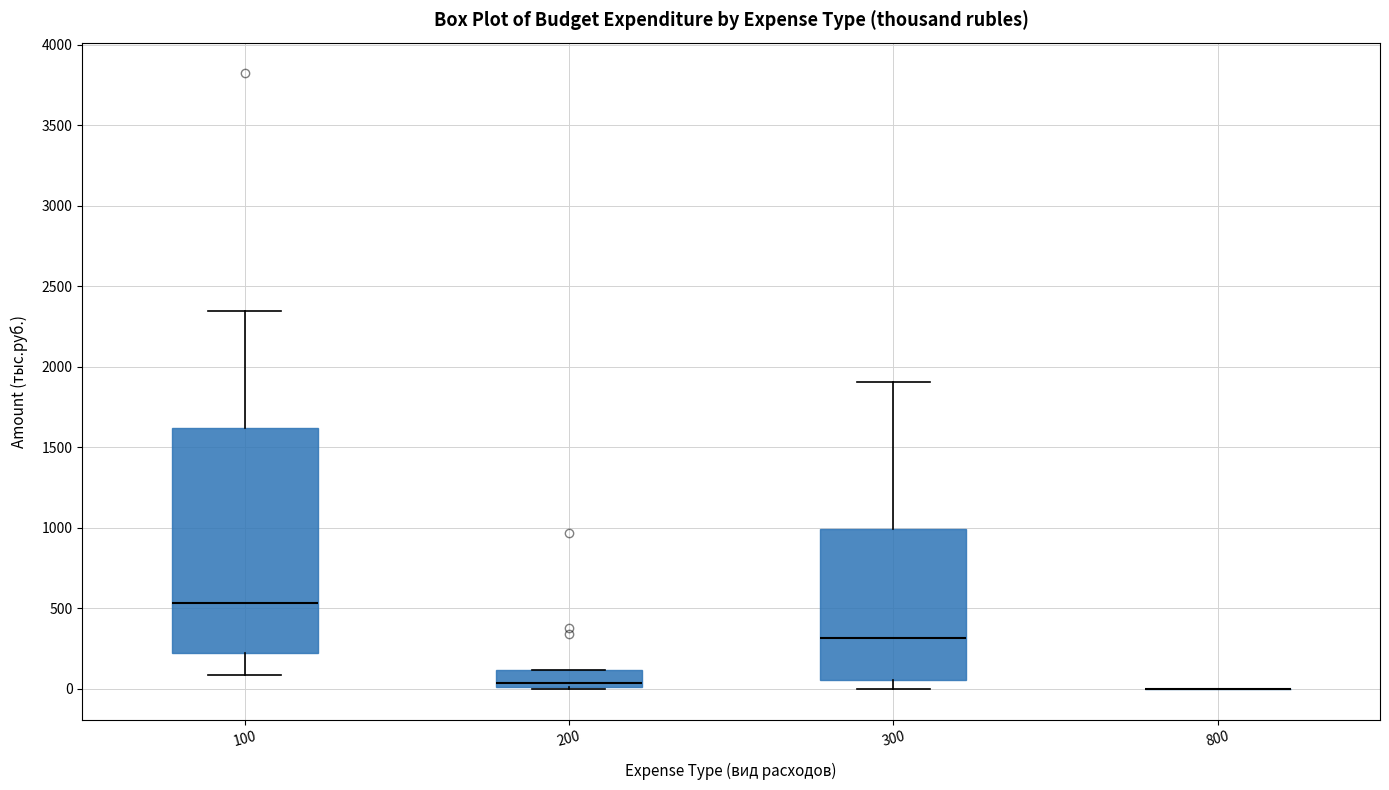

Reading left to right, read every box against the y-axis: the position of its median line, the range the box covers, and the ends of its whiskers. The values are not printed on the chart, so give them approximately, as read against the axis.

100: median 550, box 200 to 1600, whiskers 100 to 2350
200: median 50, box 0 to 100, whiskers 0 to 100
300: median 300, box 50 to 1000, whiskers 0 to 1900
800: box collapsed to a line at 0, whiskers 0 to 0